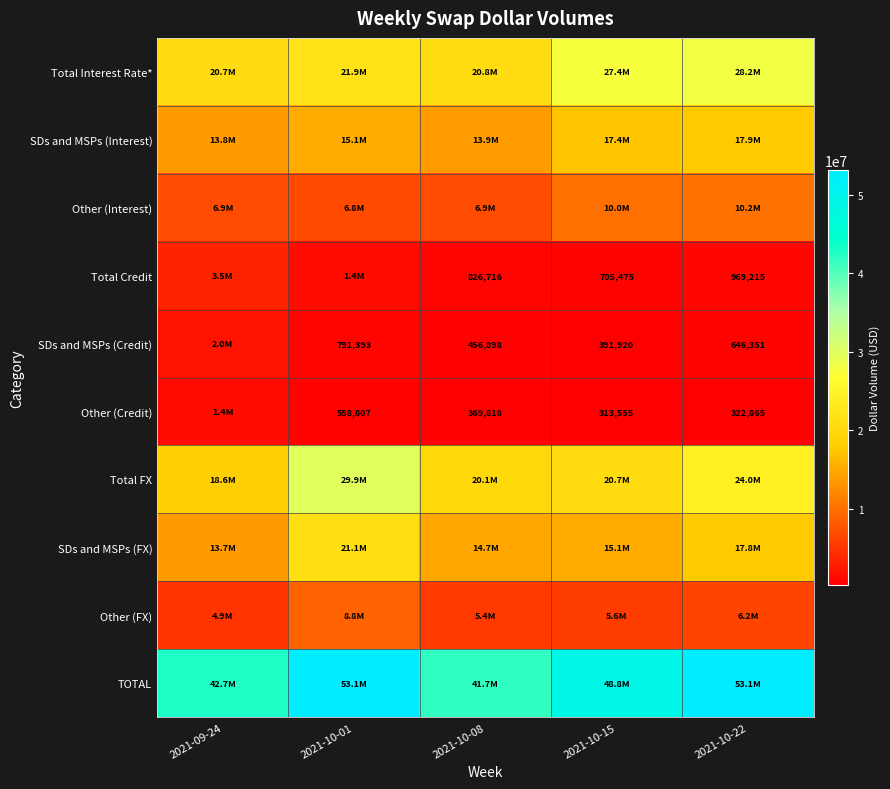

Is it true that Other (Credit) equals 322865 at 2021-10-22?

True